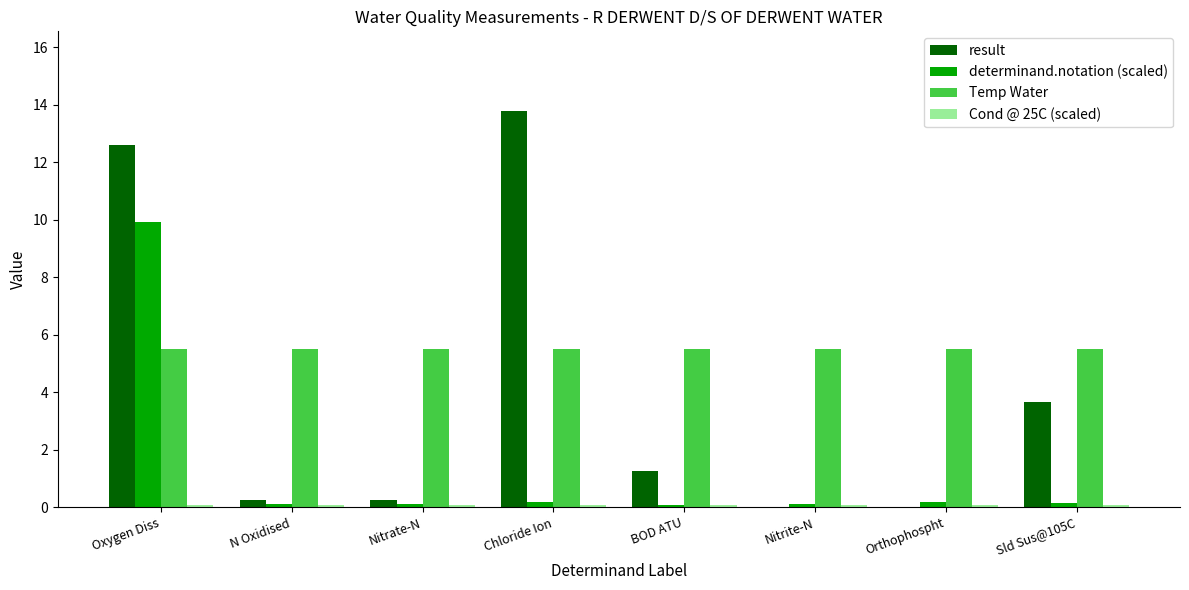

What is the spread (max minus min) of values at Nitrate-N?

5.4